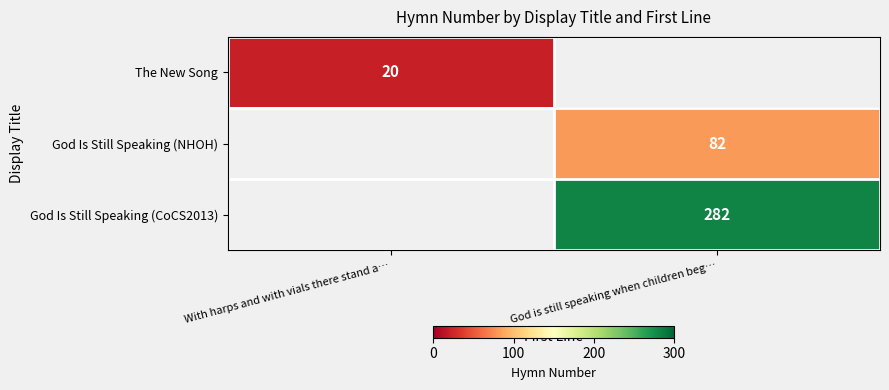

True or false: God Is Still Speaking (CoCS2013) has a value of 282 at God is still speaking when children beg….

True